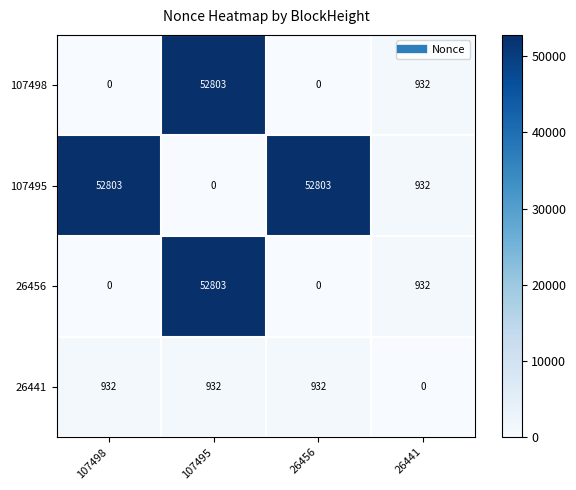

True or false: 26456 has a value of 272 at 26441.

False